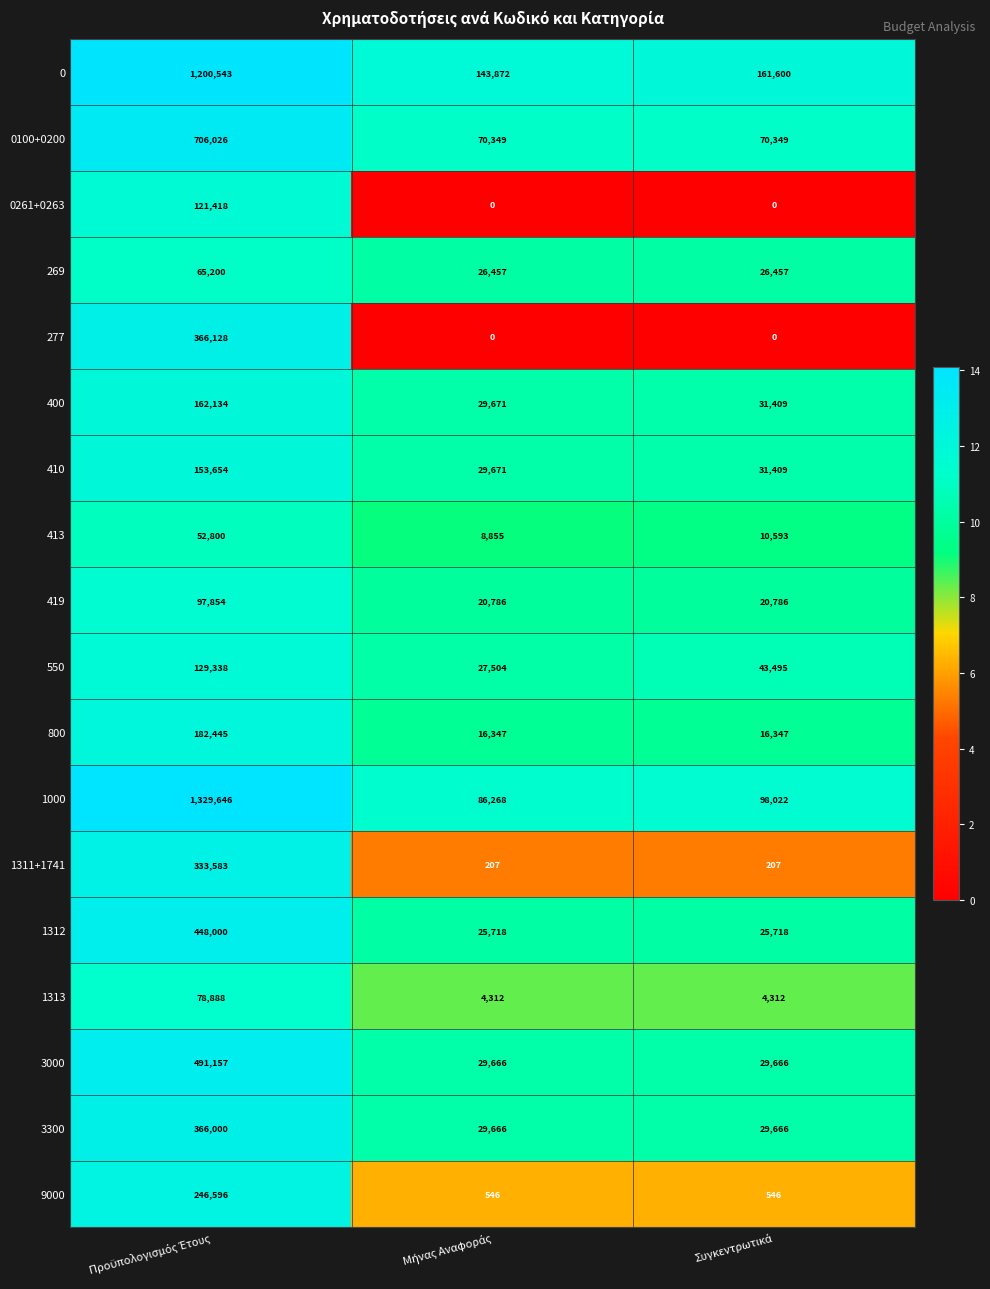

What is the greatest value displayed?

1329646